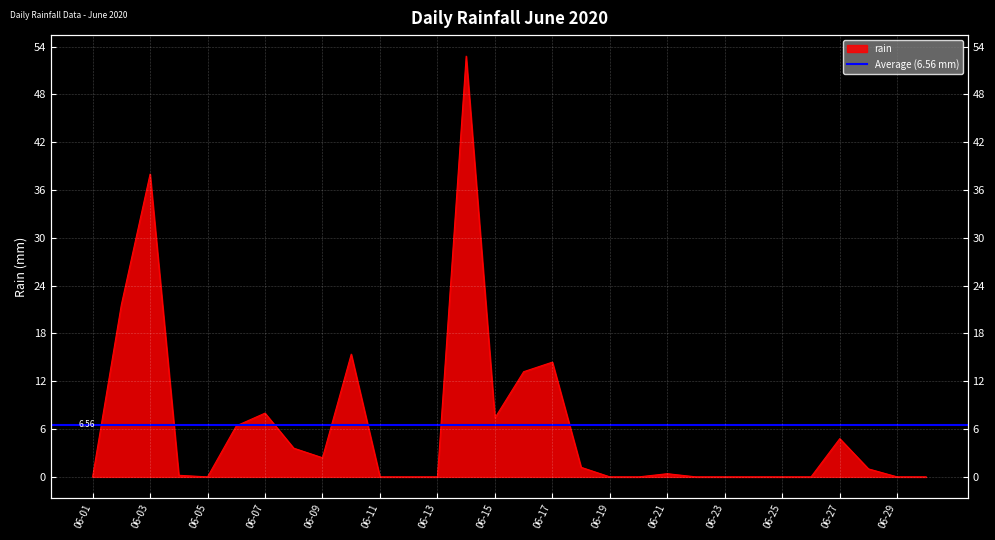

What is the change in value from 2020-06-04 to 2020-06-12?

-0.2